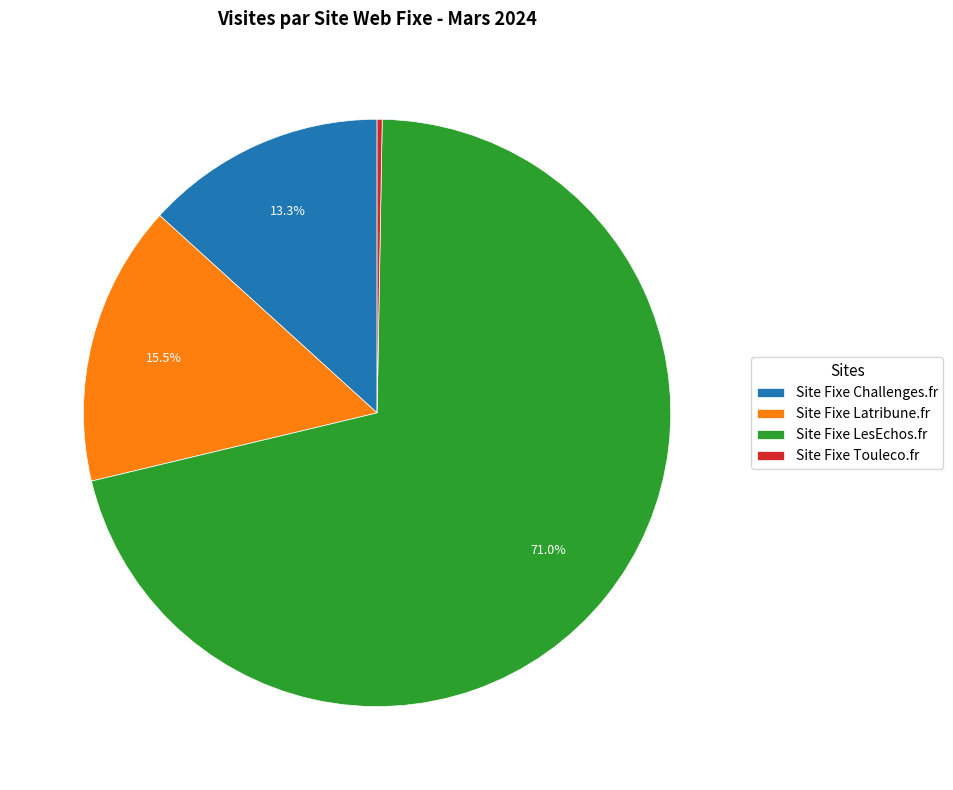

Is it true that Site Fixe LesEchos.fr is 71% of the pie?

True